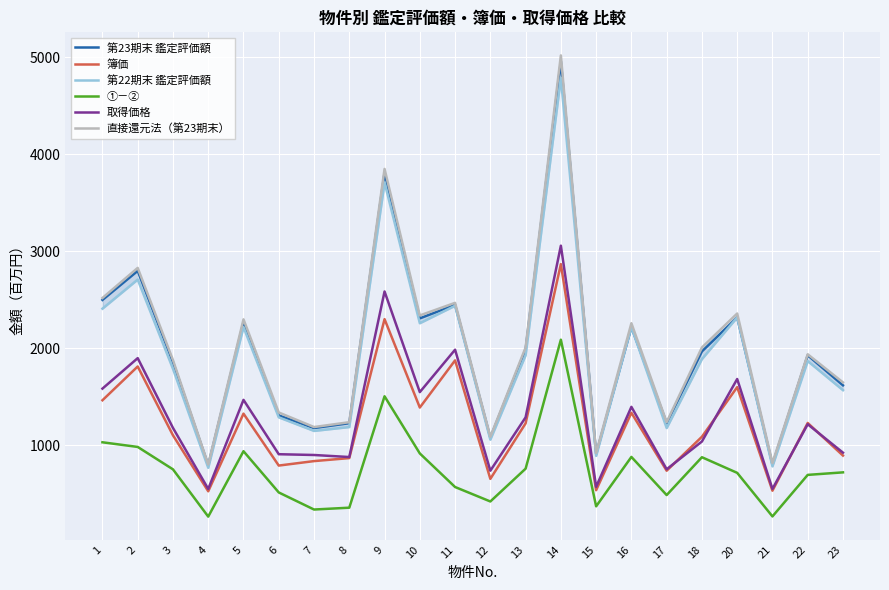

What is the value of the 取得価格 point at the 20th from the left?

552